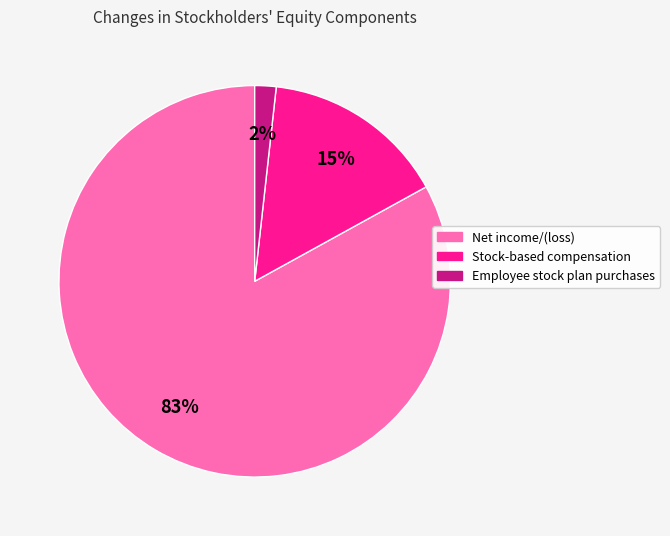

Is it true that Stock-based compensation is 15% of the pie?

True